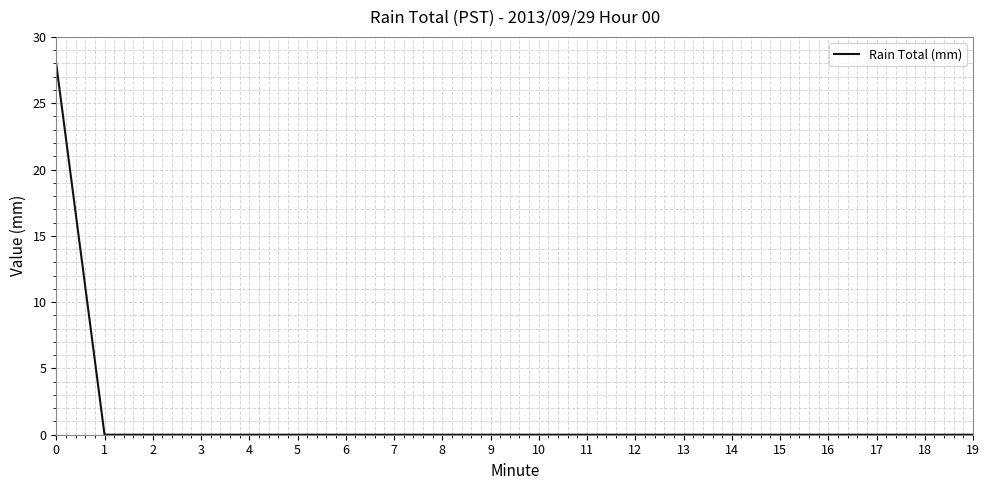

True or false: the data shows 16.9 at 14.

False